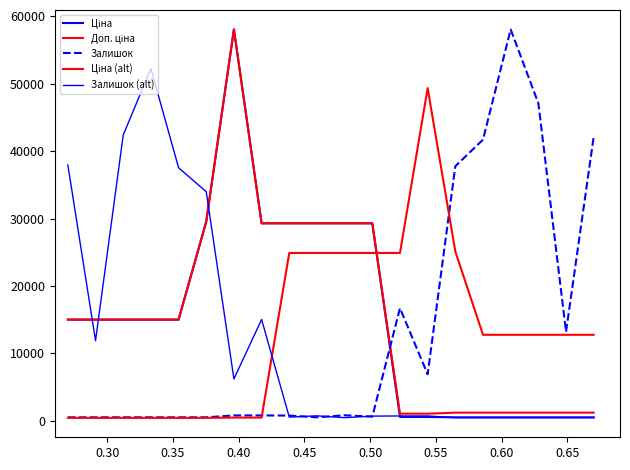

Which series has the widest spread of values?

Ціна